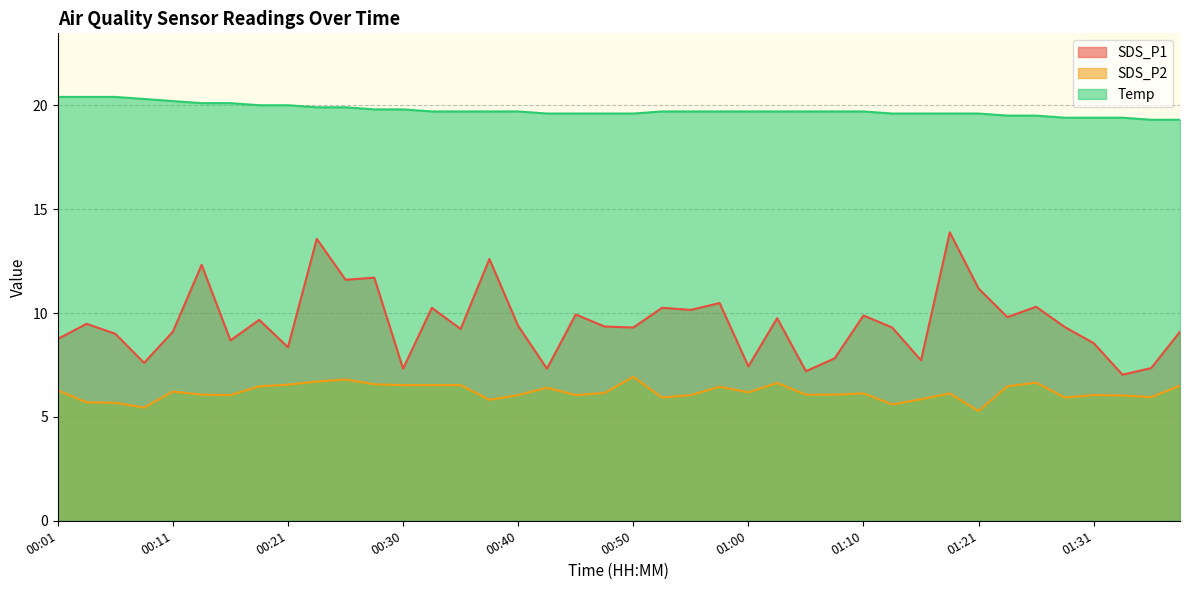

Reading left to right, extract all data points from this chart.

SDS_P1: 8.8	9.5	9.0	7.6	9.1	12.3	8.7	9.7	8.3	13.6	11.6	11.7	7.3	10.2	9.2	12.6	9.4	7.3	9.9	9.3	9.3	10.2	10.2	10.5	7.4	9.8	7.2	7.8	9.9	9.3	7.7	13.9	11.2	9.8	10.3	9.3	8.6	7.0	7.3	9.1
SDS_P2: 6.3	5.7	5.7	5.5	6.2	6.1	6.0	6.5	6.5	6.7	6.8	6.6	6.5	6.5	6.5	5.8	6.0	6.4	6.0	6.2	6.9	5.9	6.0	6.5	6.2	6.6	6.1	6.1	6.1	5.6	5.8	6.1	5.3	6.5	6.7	5.9	6.0	6.0	6.0	6.5
Temp: 20.4	20.4	20.4	20.3	20.2	20.1	20.1	20.0	20.0	19.9	19.9	19.8	19.8	19.7	19.7	19.7	19.7	19.6	19.6	19.6	19.6	19.7	19.7	19.7	19.7	19.7	19.7	19.7	19.7	19.6	19.6	19.6	19.6	19.5	19.5	19.4	19.4	19.4	19.3	19.3